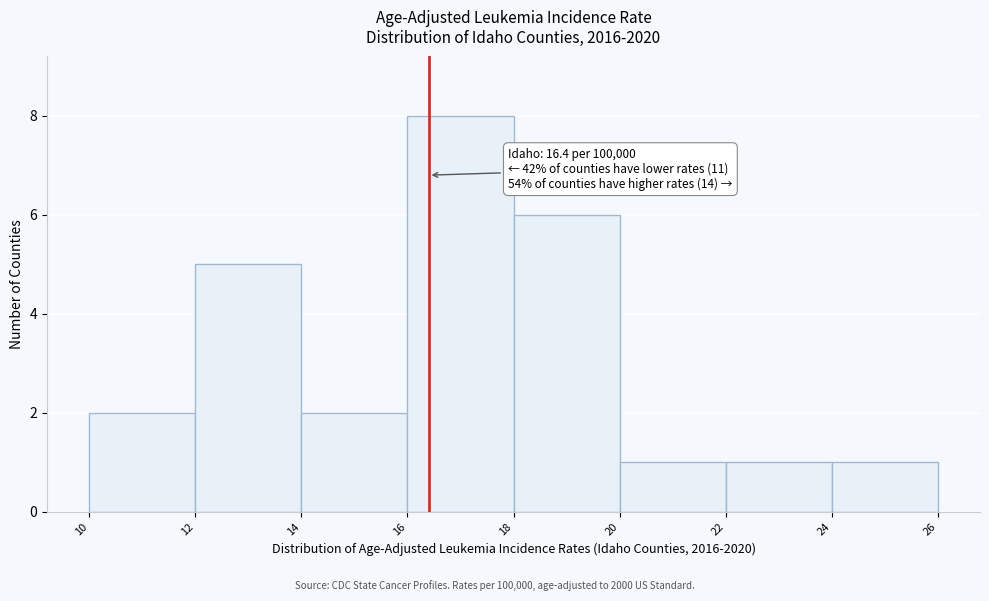

Which range on the x-axis has the tallest bar?

16 to 18